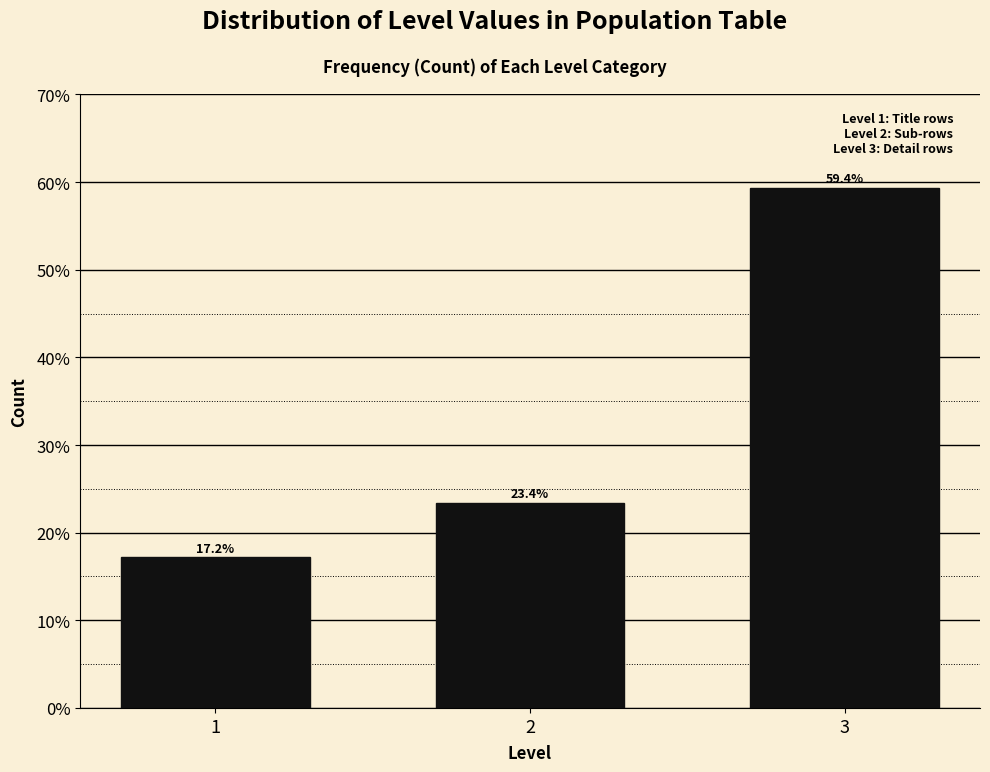

Reading right to left, what are all the values shown in this chart?

59.4	23.4	17.2